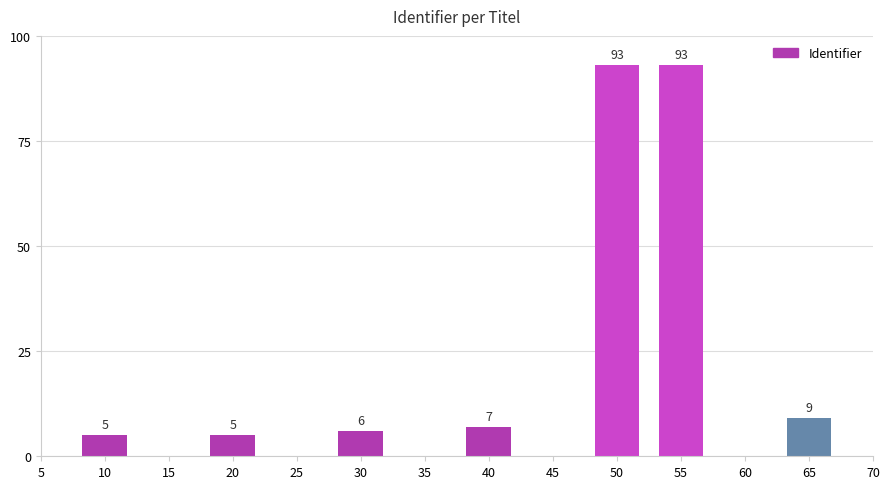

Reading left to right, transcribe all the data shown in this chart.

5	5	6	7	93	93	9